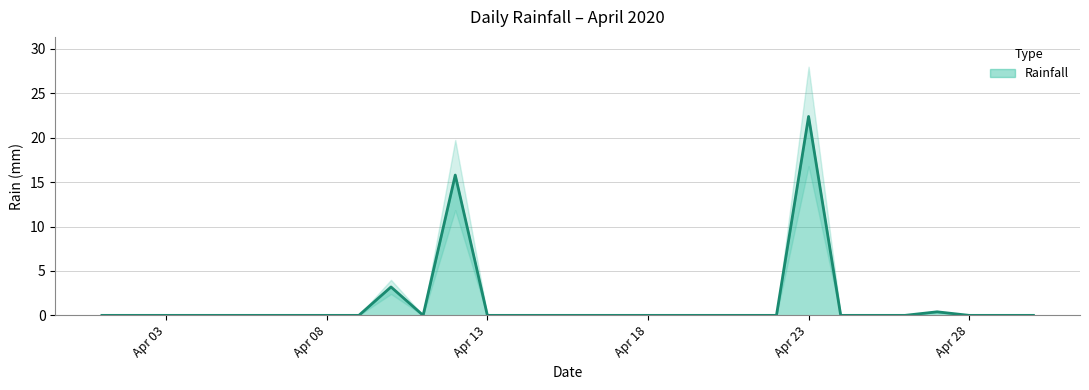

At which category does the chart reach its peak across all series?

Apr 23